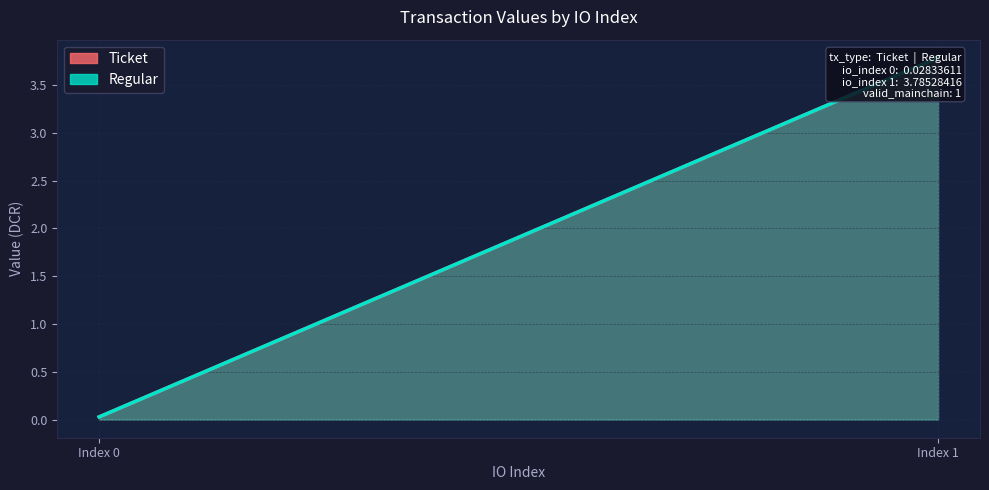

What is the maximum value for Regular?

3.8